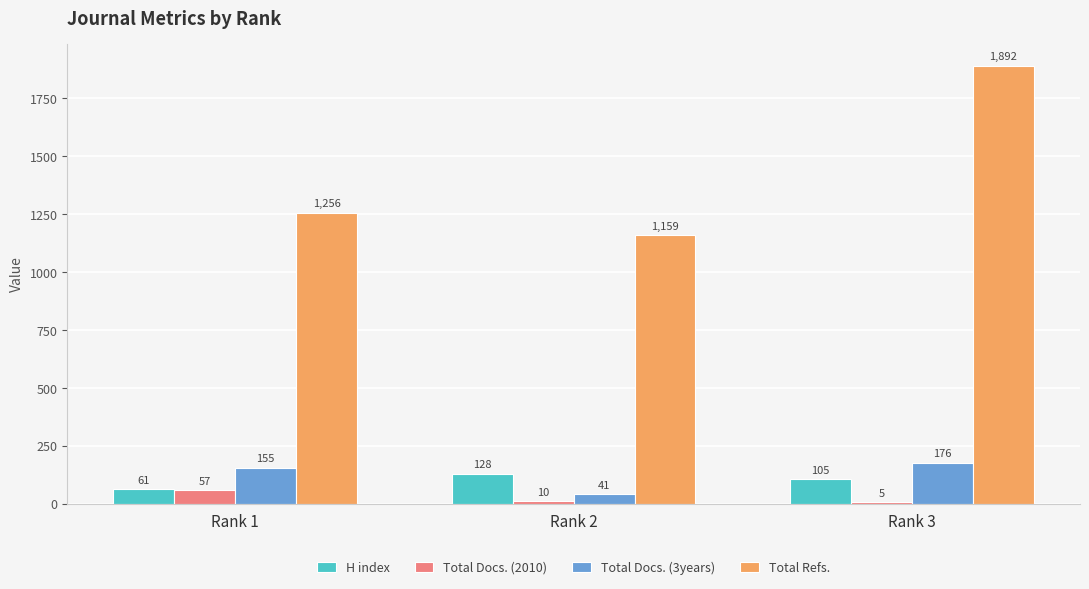

Is the value of Total Docs. (3years) at Rank 3 greater than the value of Total Refs. at Rank 2?

No